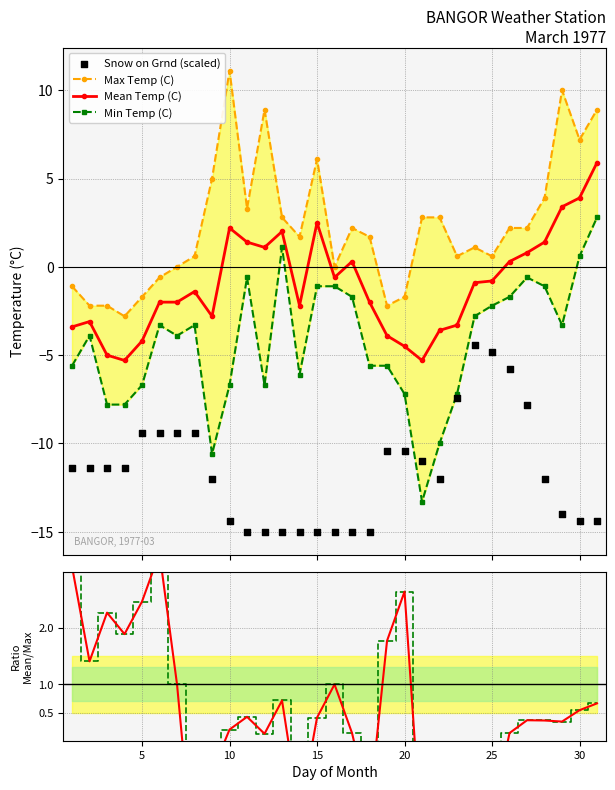

What is the lowest value of the Mean Temp (C) series?

-5.3